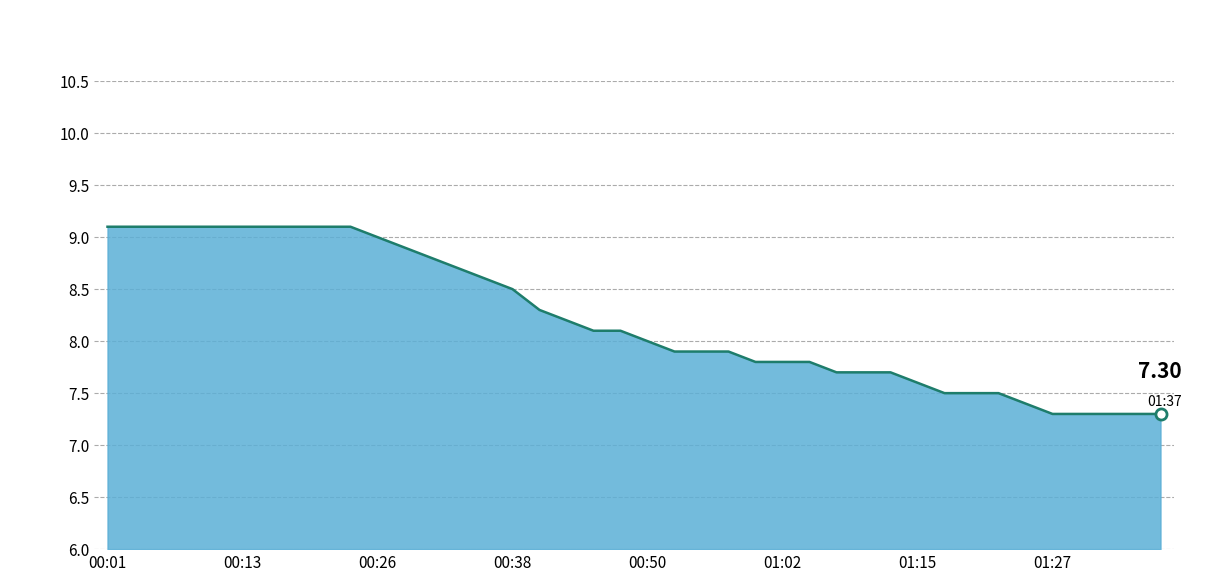

What is the difference between the maximum and minimum values?

1.8